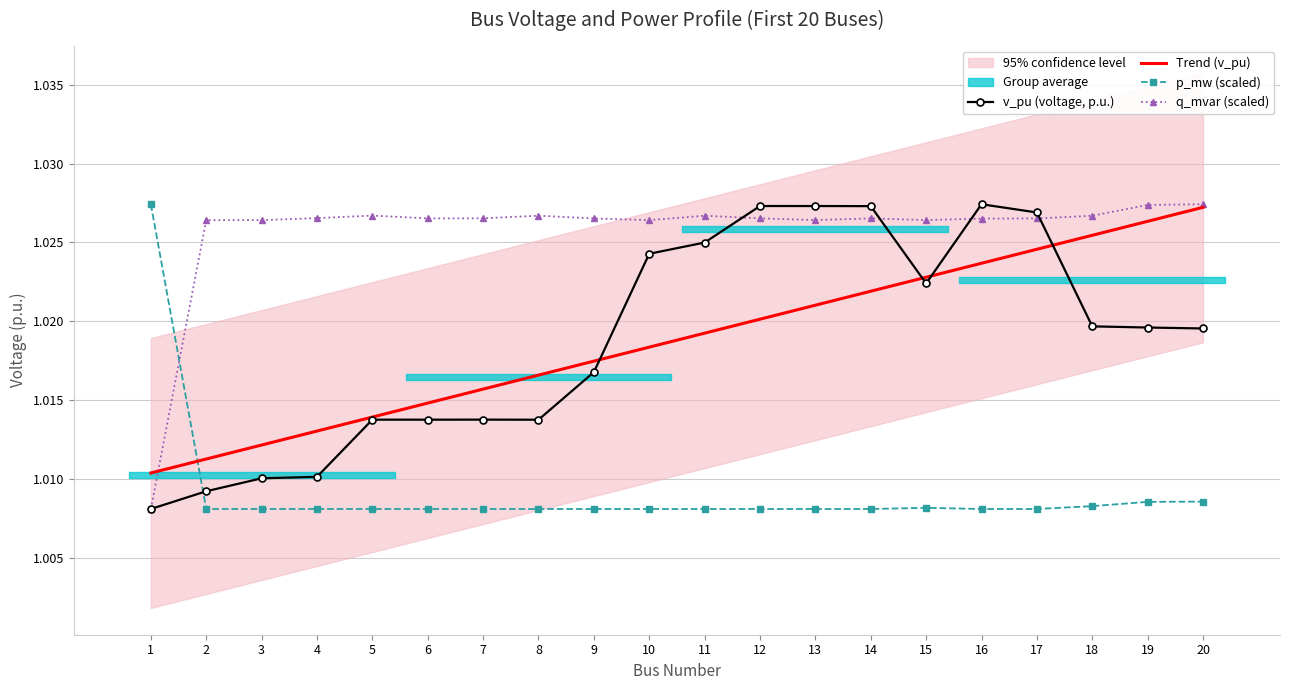

Rank the series by their average value, from lowest to highest.

p_mw, v_pu, q_mvar